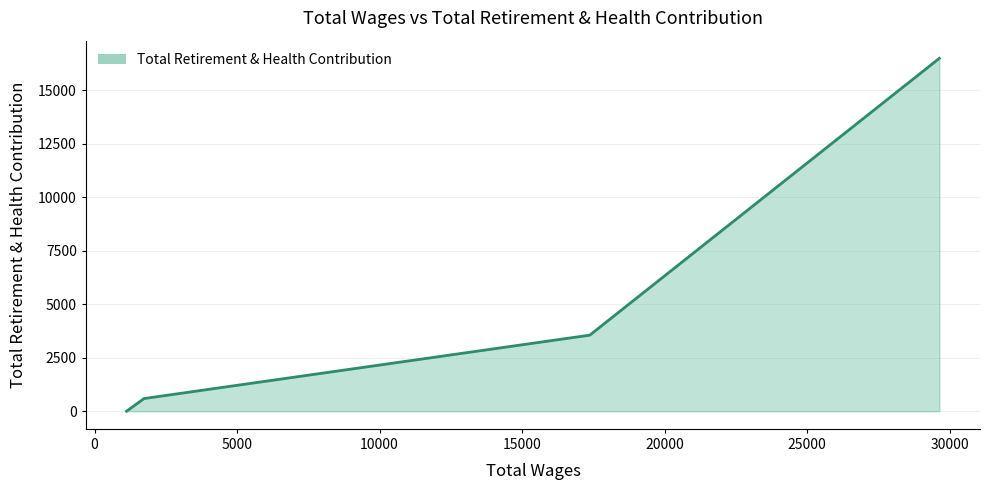

True or false: there are more than 2 points higher than both neighbors.

False